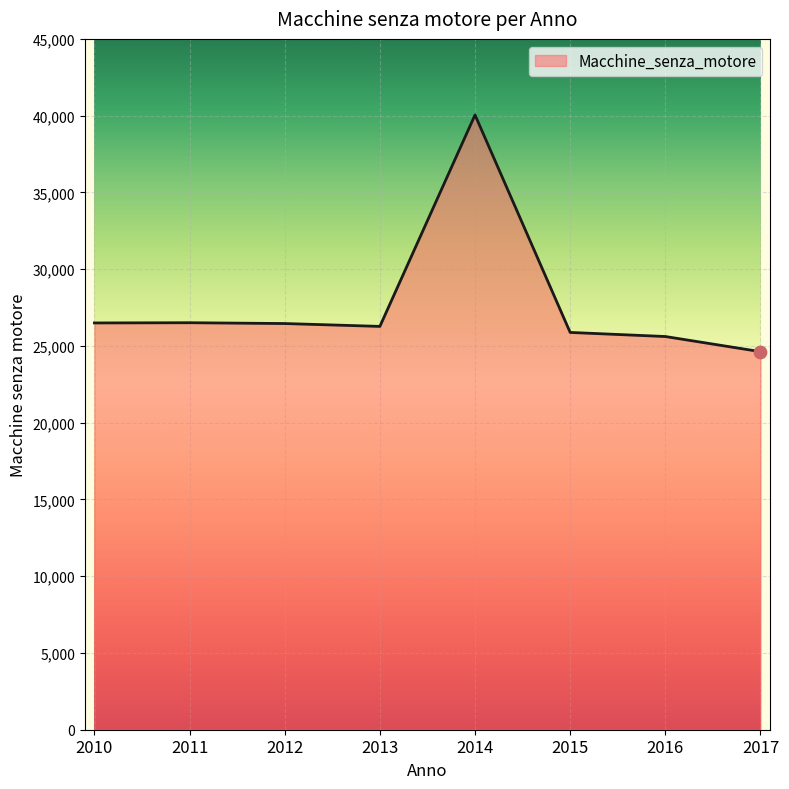

Between 2017 and 2015, which is larger?

2015